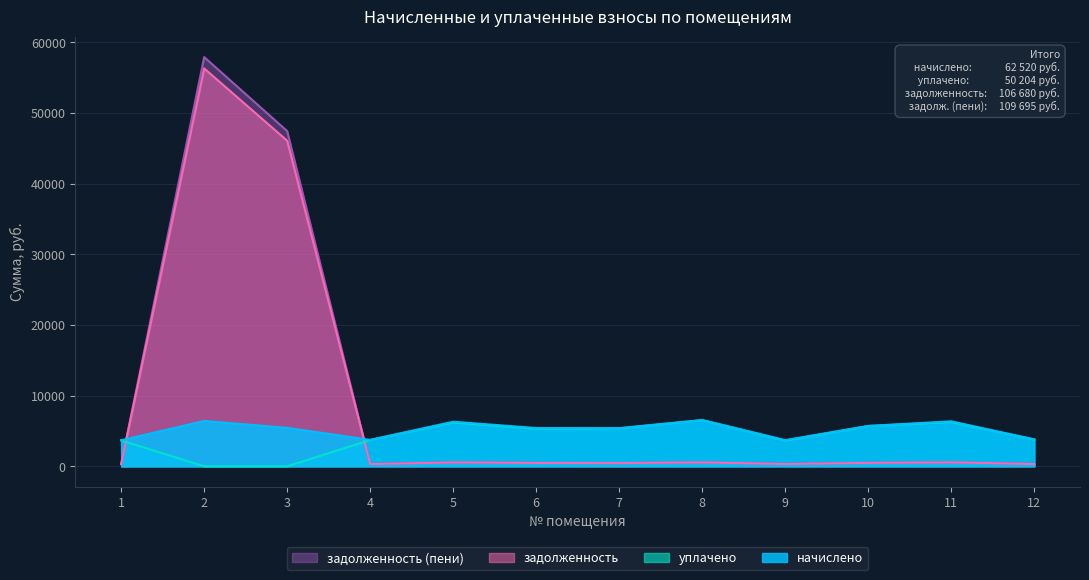

True or false: задолженность and задолженность (пени) intersect in this chart.

False